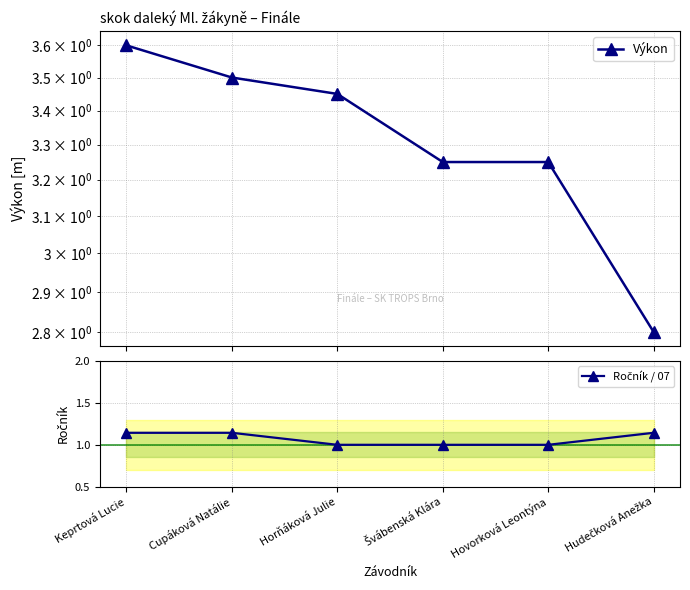

True or false: Ročník / 07 and Výkon intersect in this chart.

False